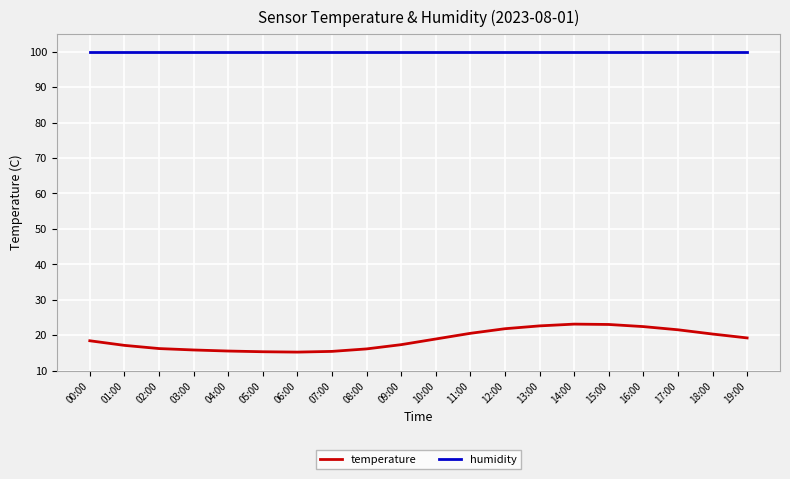

What is the smallest value displayed?

15.2